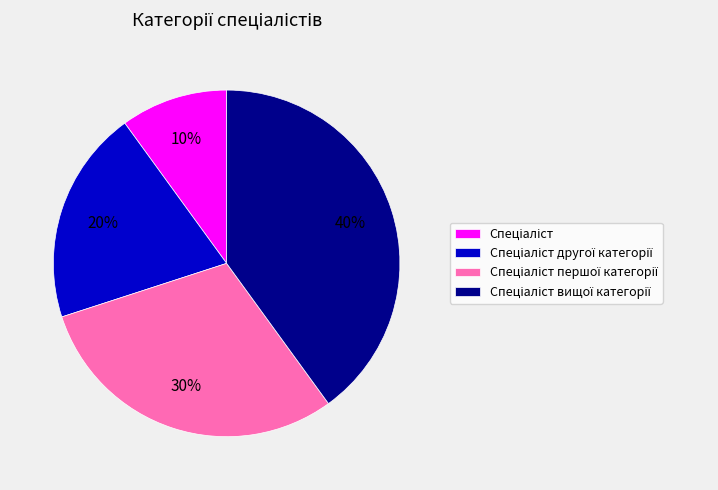

To the nearest percent, what is the average slice percentage?

25%